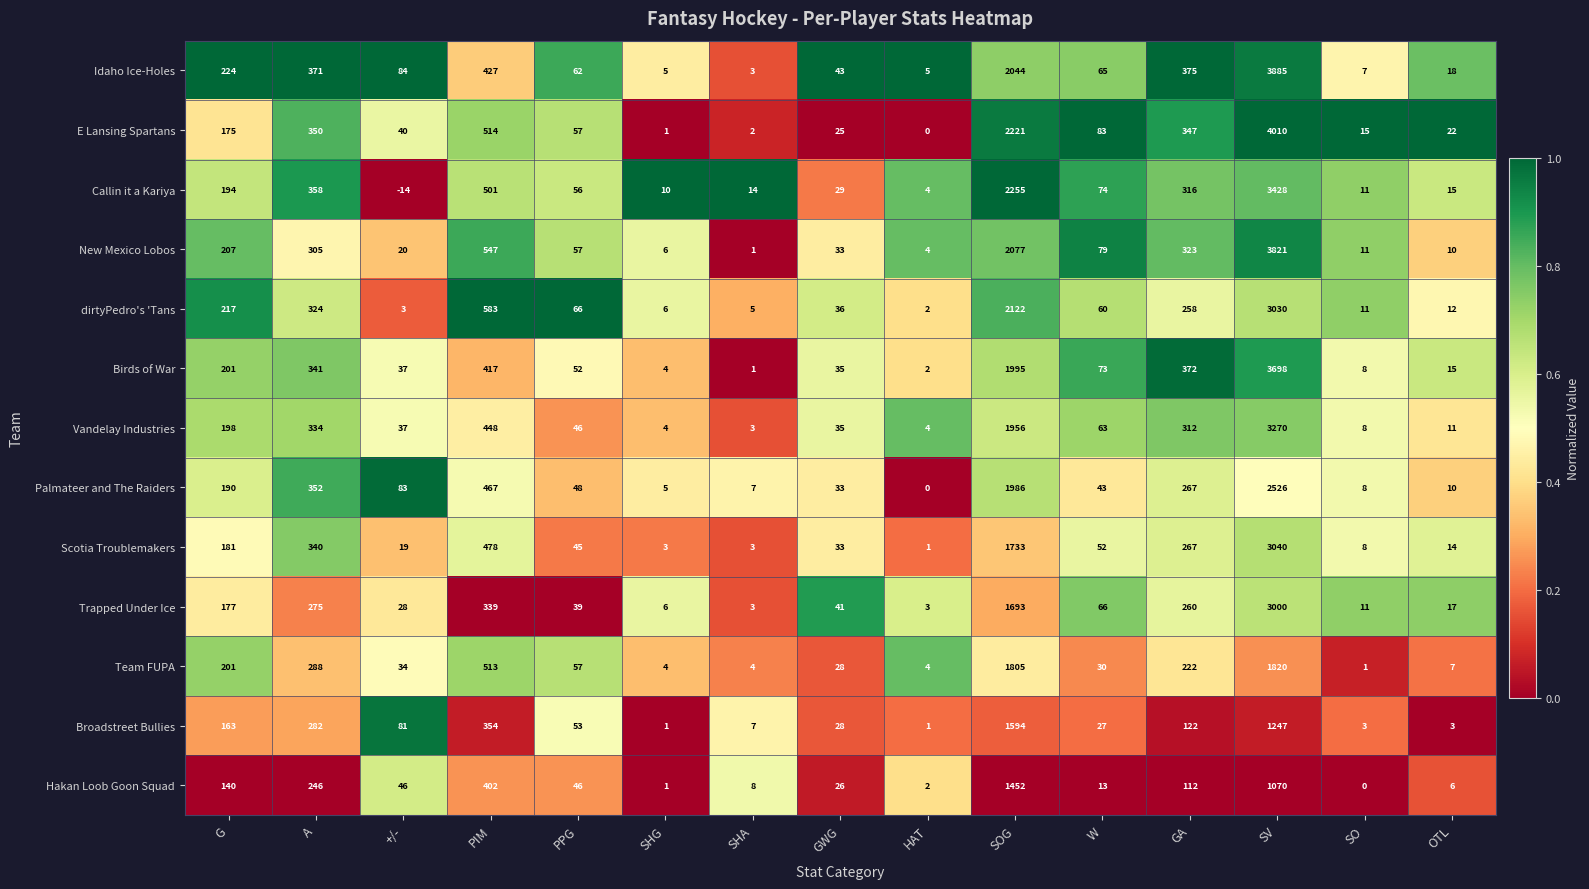

Is it true that Palmateer and The Raiders equals 292 at PIM?

False